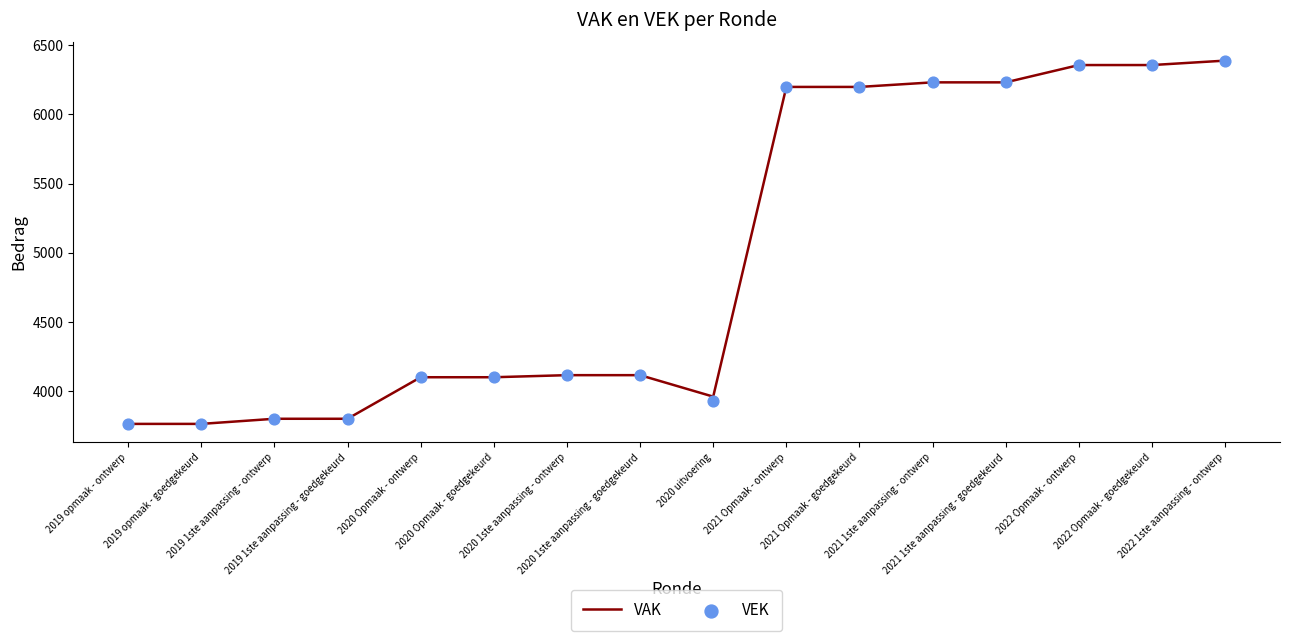

Which series has the widest spread of Y values?

VAK